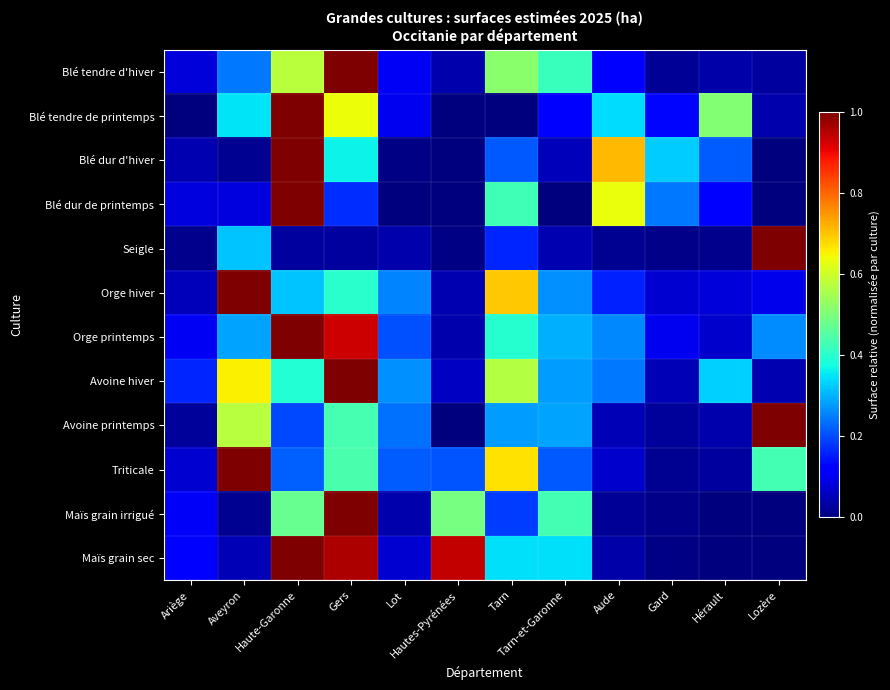

Which series changed the most between Gers and Tarn?

Maïs grain irrigué